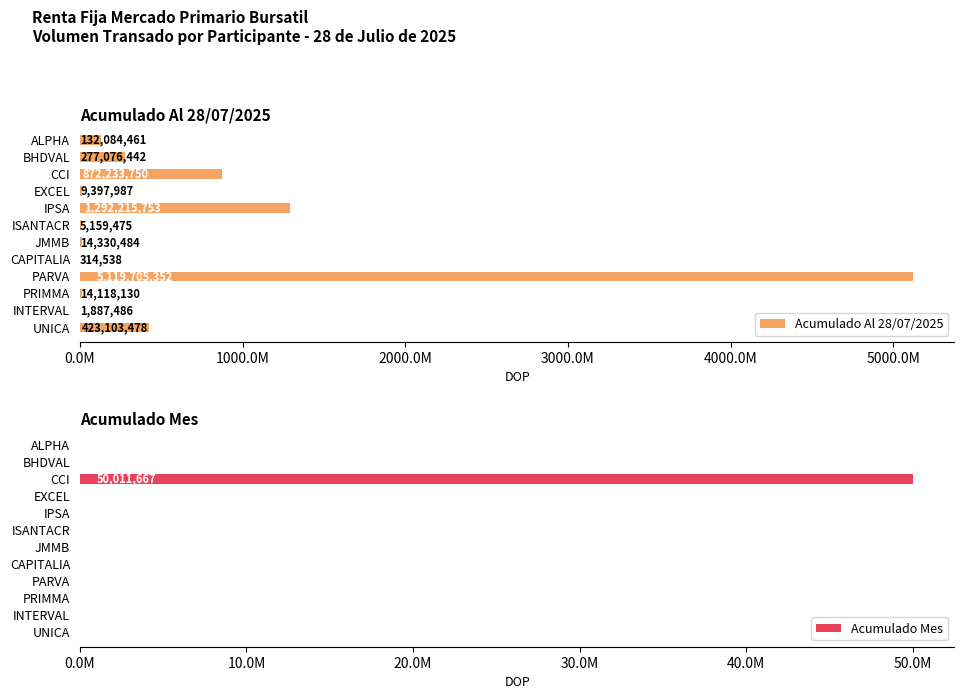

What is the difference between the maximum and minimum values in the Acumulado Mes series?

50011666.7